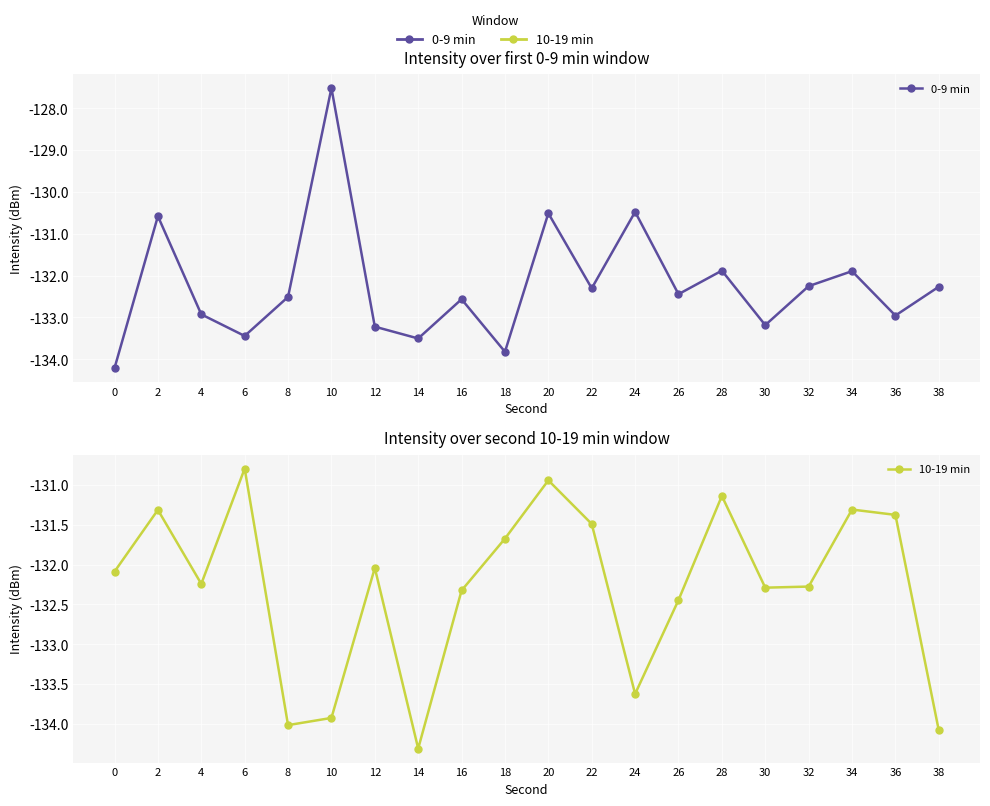

What is the value of the 0-9 min point at the 14th from the left?

-132.4